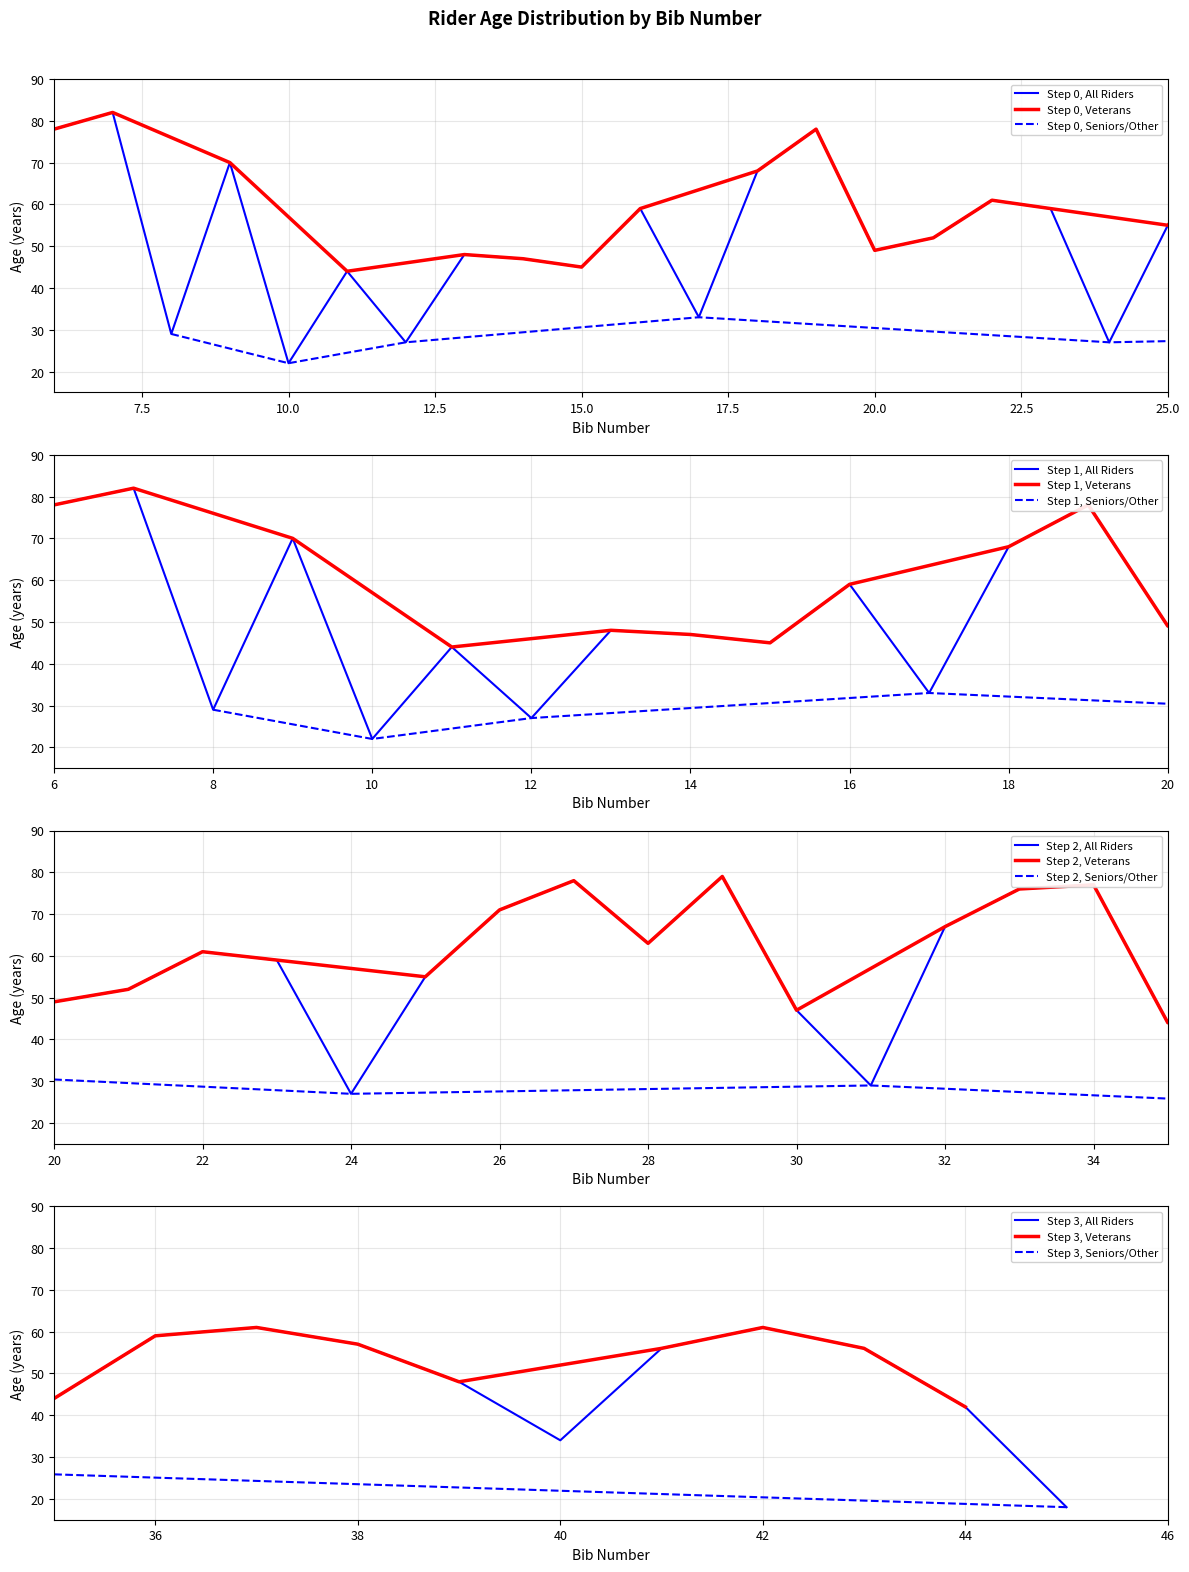

How many data points are less than 56?

19